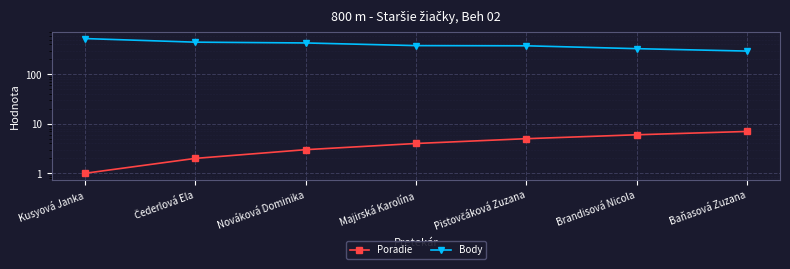

Rank the series by their maximum value, from highest to lowest.

Body, Poradie